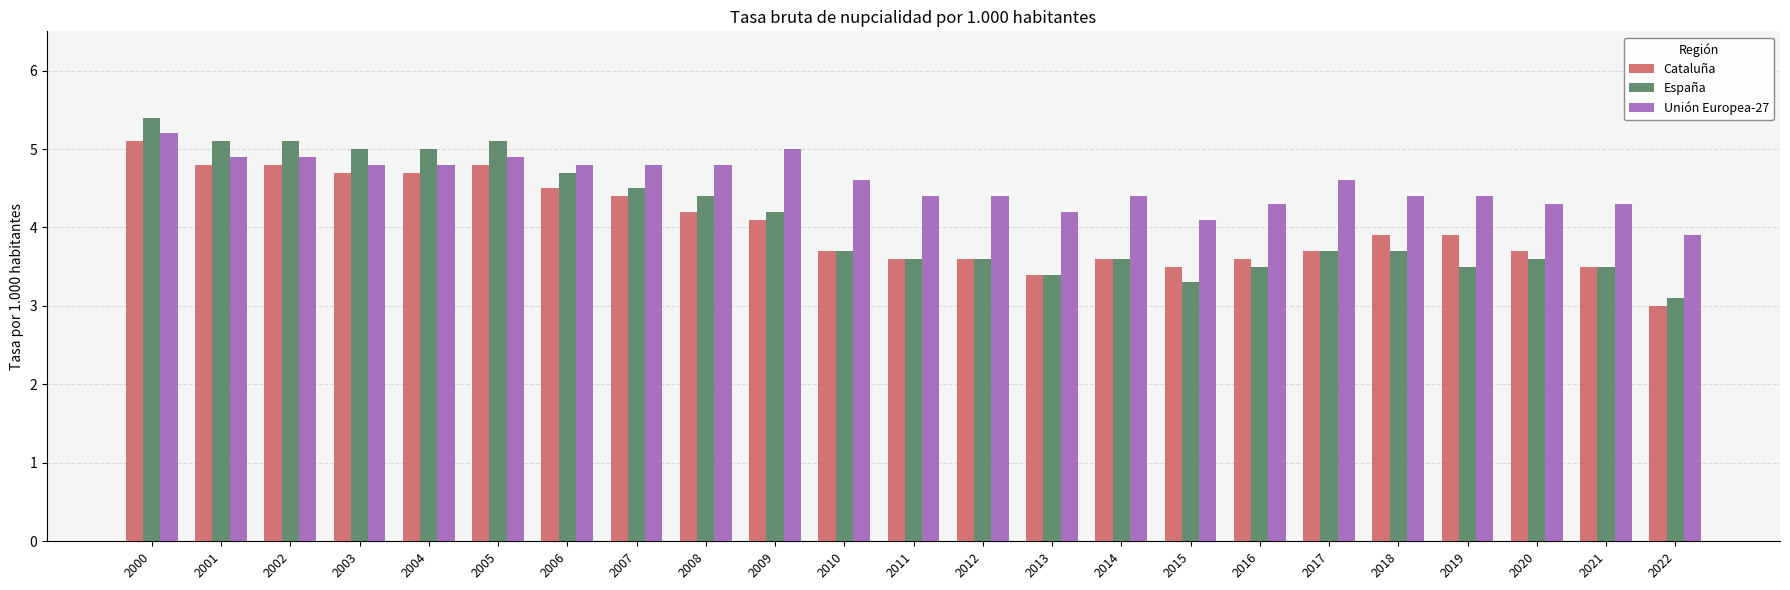

Is the value of Unión Europea-27 at 2008 greater than the value of España at 2003?

No